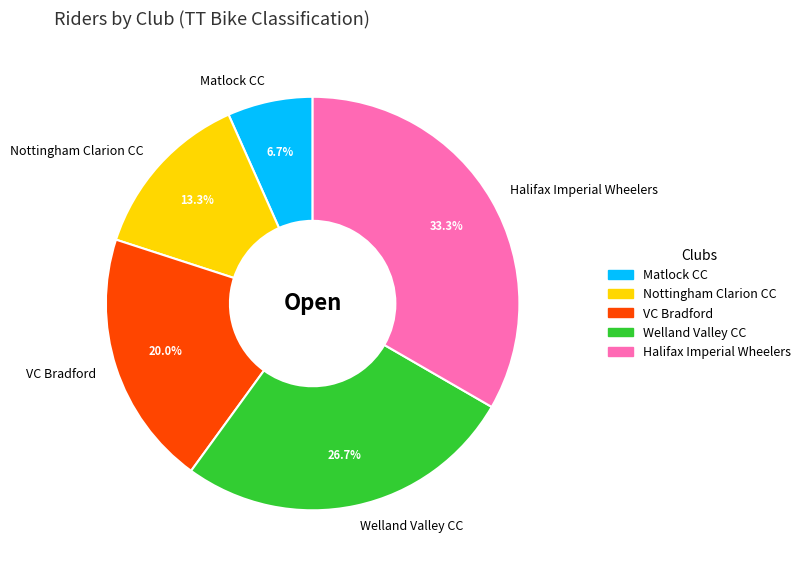

Combined, what portion of the pie is Nottingham Clarion CC and Matlock CC?

20.0%